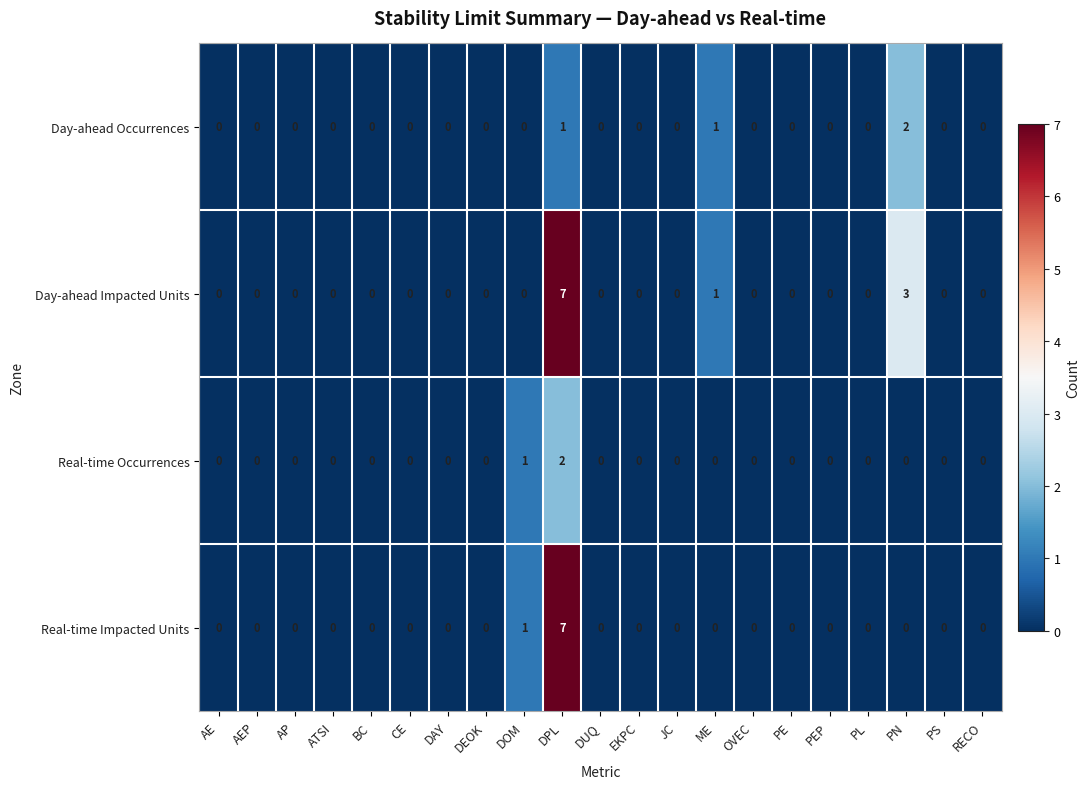

At which category is the sum across all series the highest?

DPL